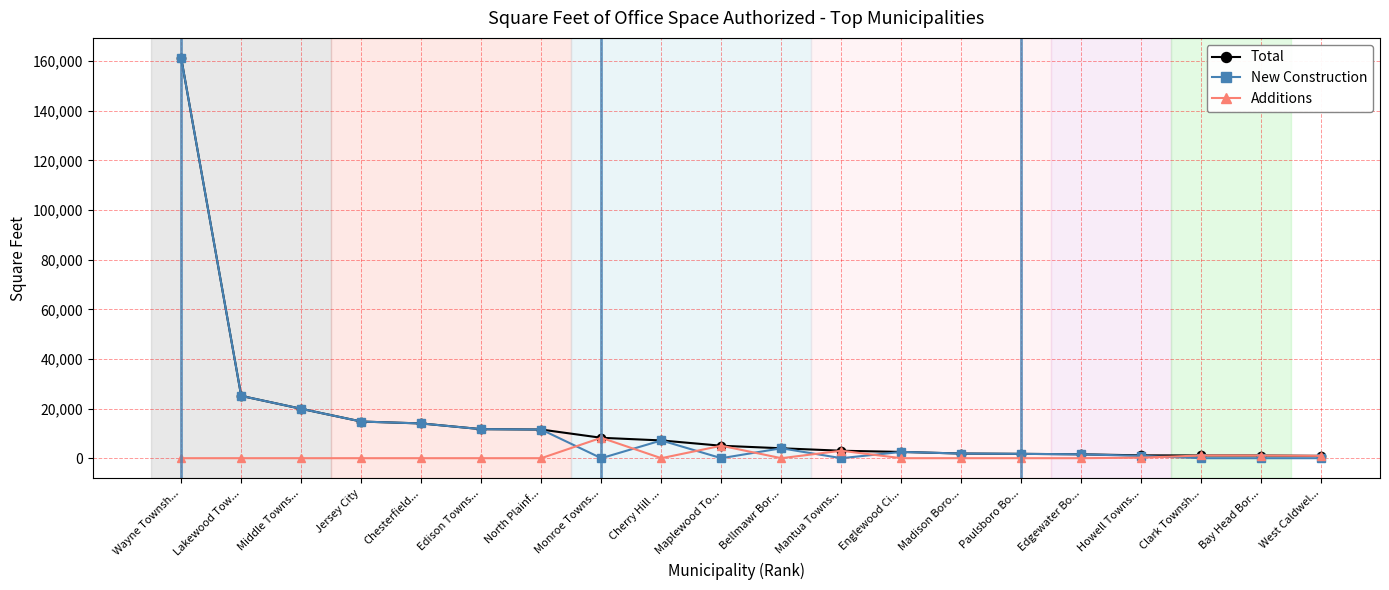

At which label is New Construction closest to 80653?

Lakewood Tow...